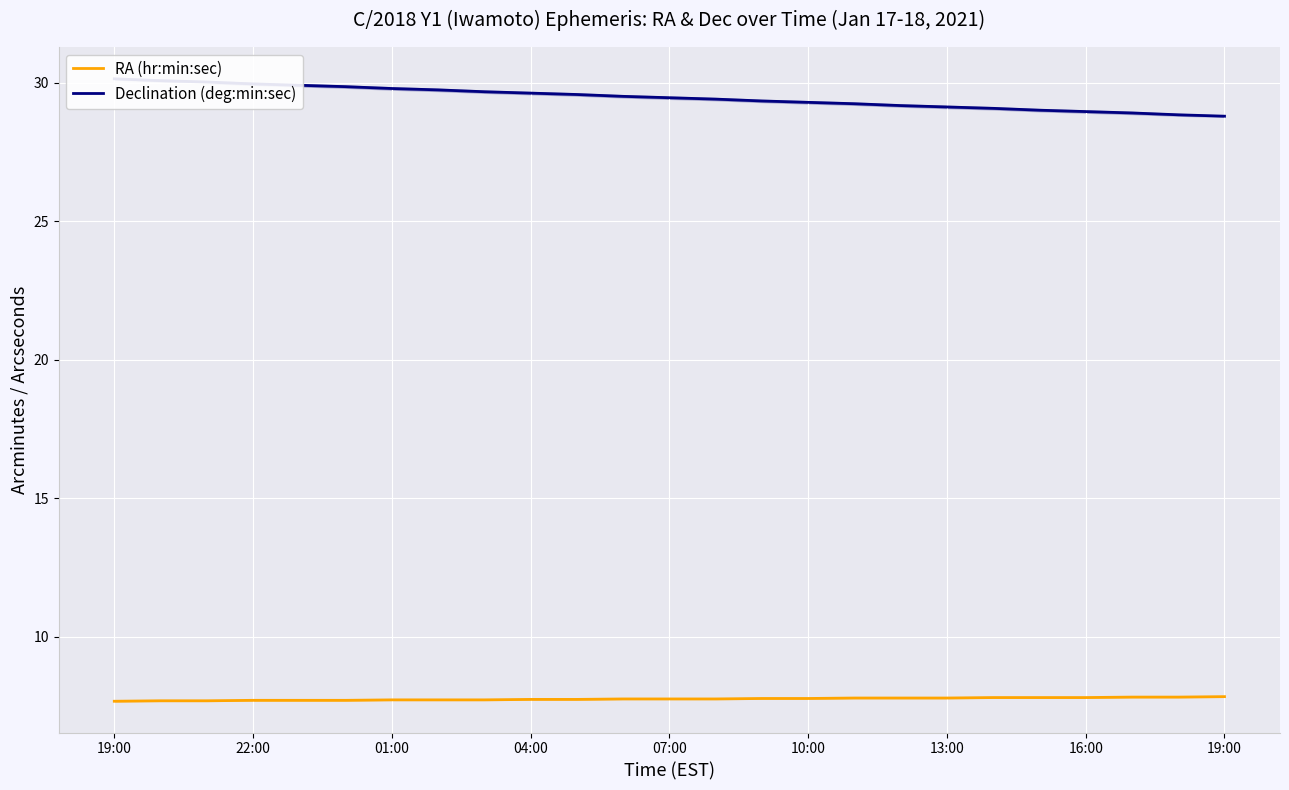

Reading left to right, list all the values displayed in this chart.

RA (hr:min:sec): 7.7	7.7	7.7	7.7	7.7	7.7	7.7	7.7	7.7	7.7	7.7	7.8	7.8	7.8	7.8	7.8	7.8	7.8	7.8	7.8	7.8	7.8	7.8	7.8	7.8
Declination (deg:min:sec): 30.1	30.1	30.0	30.0	29.9	29.9	29.8	29.8	29.7	29.6	29.6	29.5	29.5	29.4	29.4	29.3	29.2	29.2	29.1	29.1	29.0	29.0	28.9	28.9	28.8